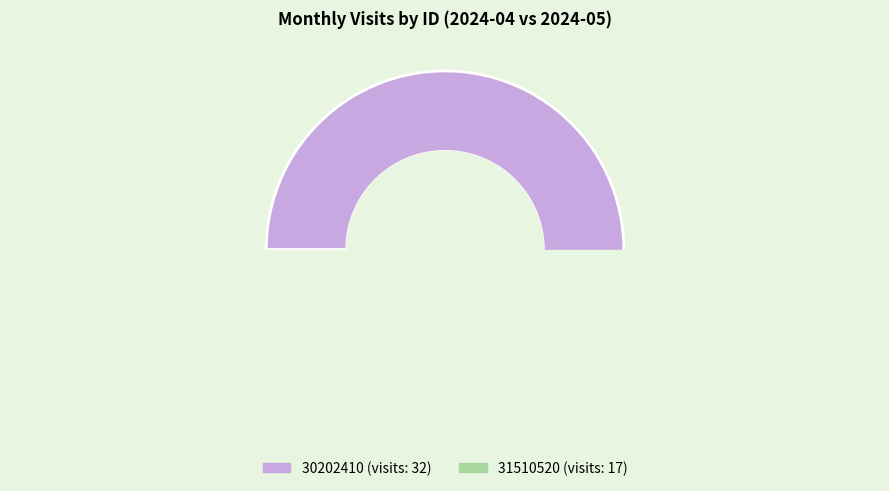

Rank the categories by value from lowest to highest.

31510520, 30202410